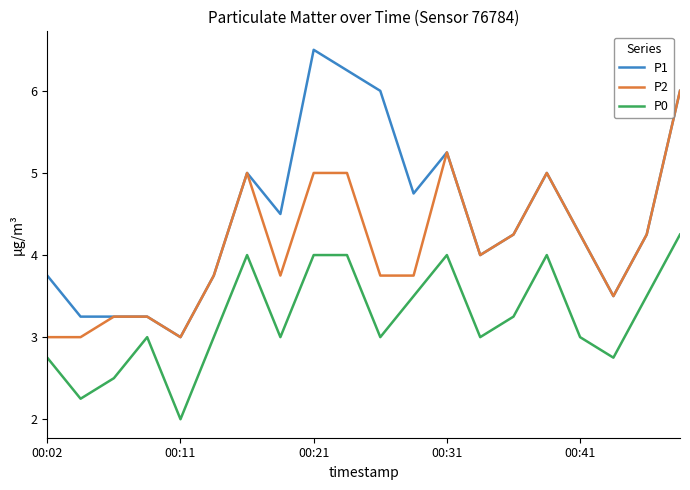

List the series in order of their peak value, highest first.

P1, P2, P0